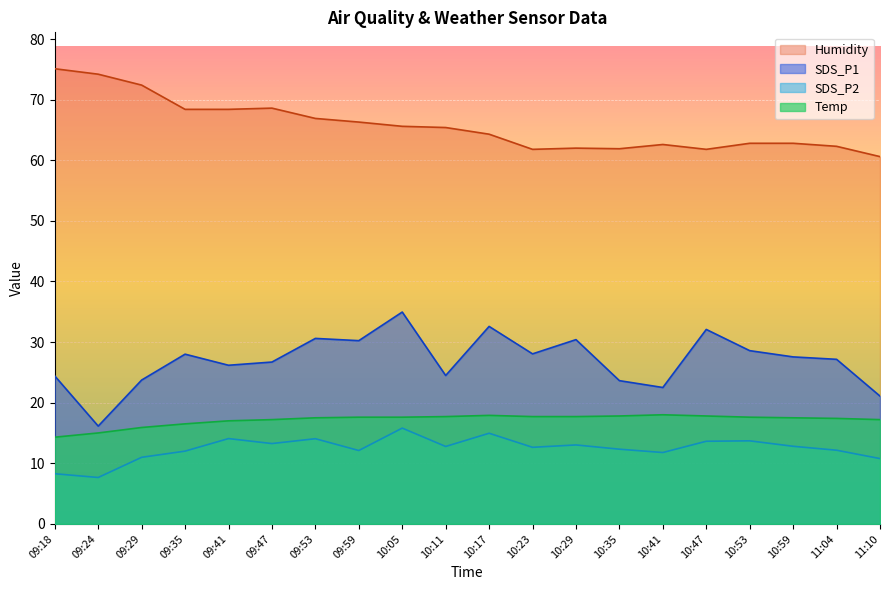

At how many categories does at least one series exceed 11?

20